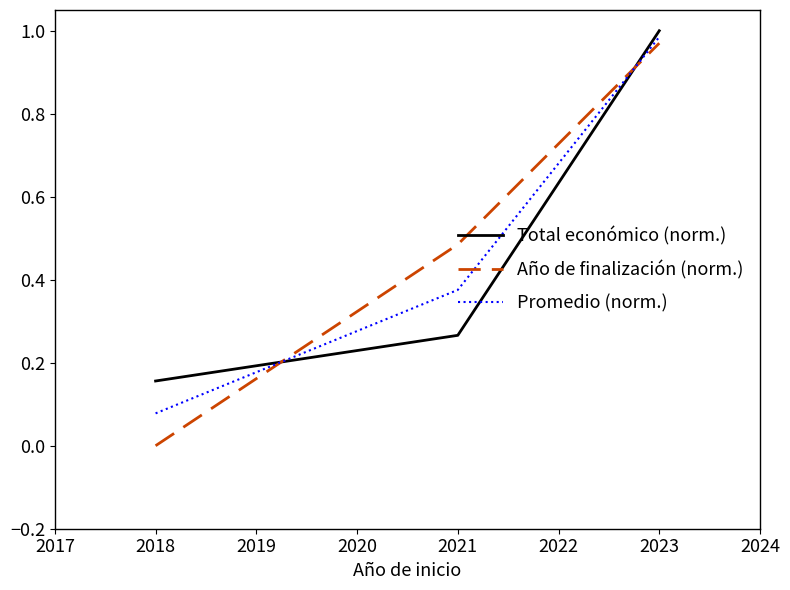

What is the sum of all Total económico (norm.) values?

1.4